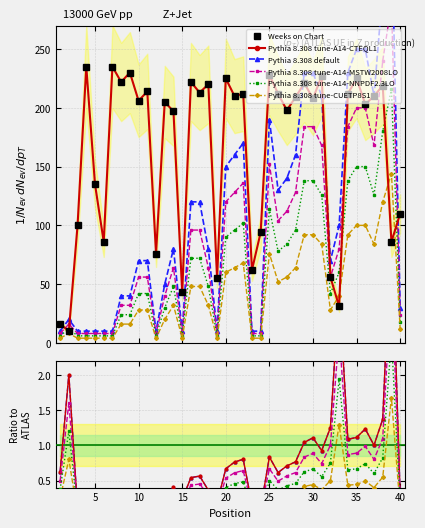

At how many categories does at least one series exceed 165?

26